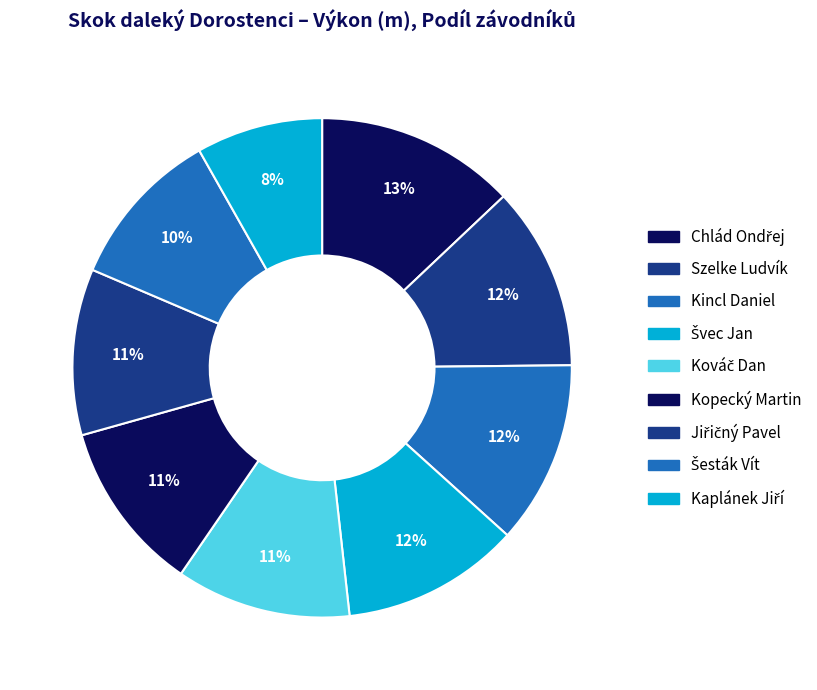

Rank the categories by value from highest to lowest.

Chlád Ondřej, Szelke Ludvík, Kincl Daniel, Švec Jan, Kováč Dan, Kopecký Martin, Jiřičný Pavel, Šesták Vít, Kaplánek Jiří